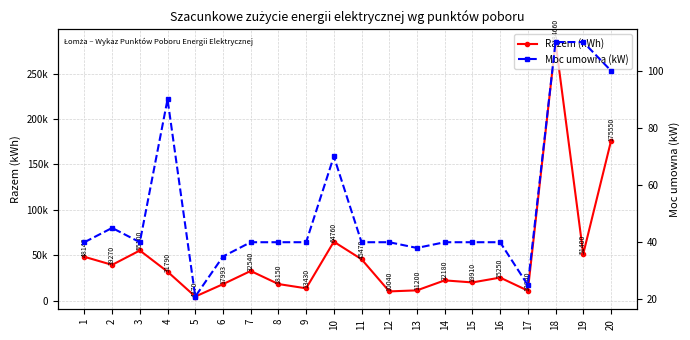

List the series in order of their peak value, highest first.

Razem (kWh), Moc umowna (kW)